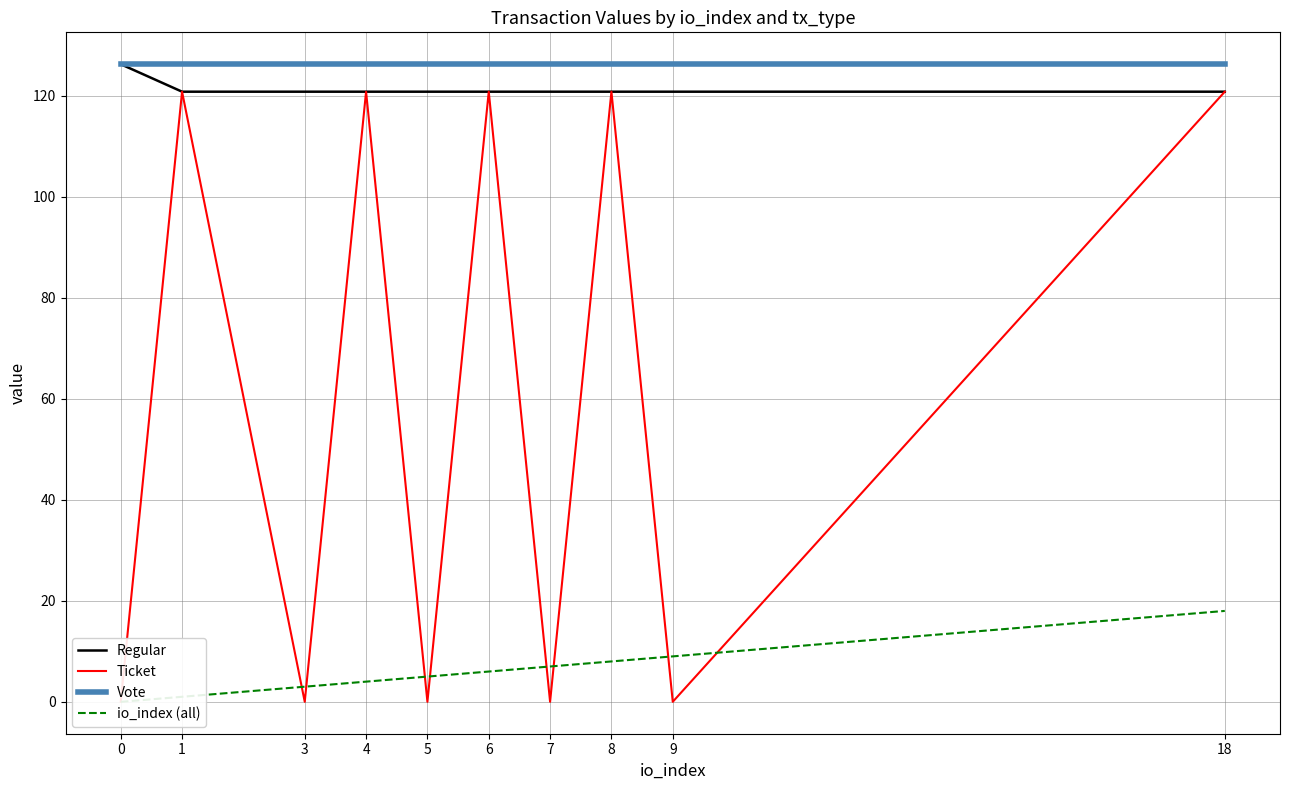

Which series has the widest spread of values?

Ticket